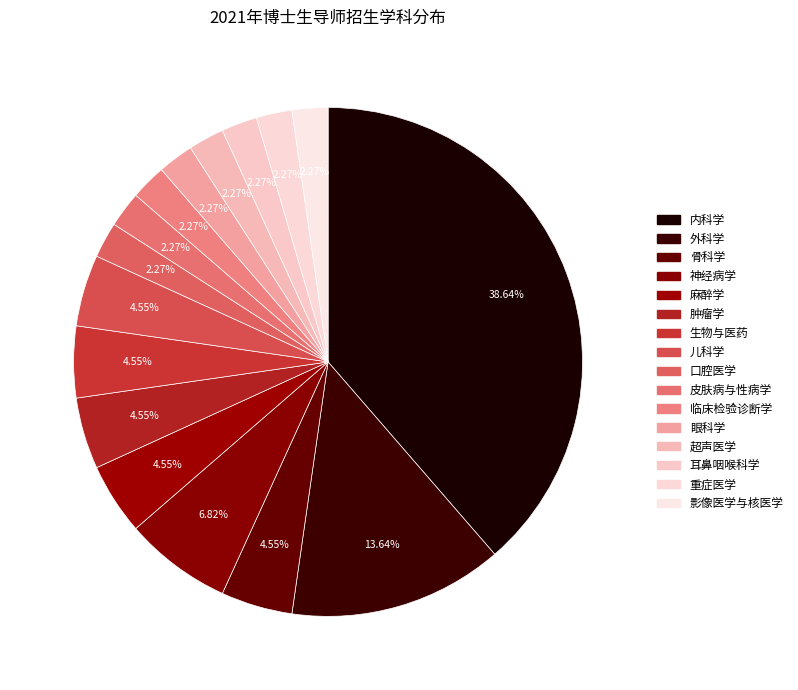

True or false: 生物与医药 accounts for 1% of the total.

False